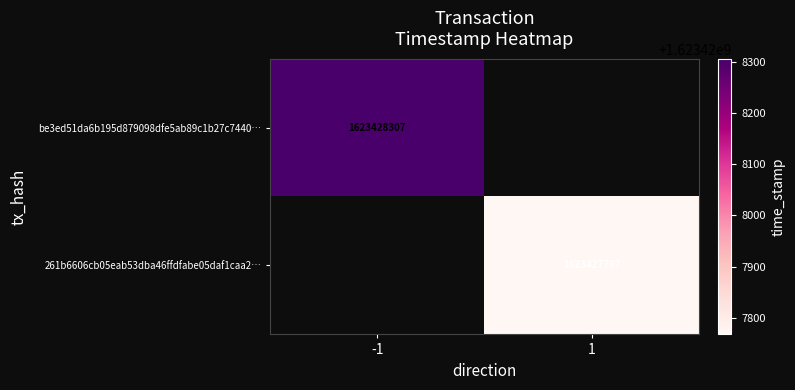

Reading left to right, extract all data points from this chart.

be3ed51da6b195d879098dfe5ab89c1b27c7440: 0=-1	1=1623428307
261b6606cb05eab53dba46ffdfabe05daf1caa2: 0=1	1=1623427767